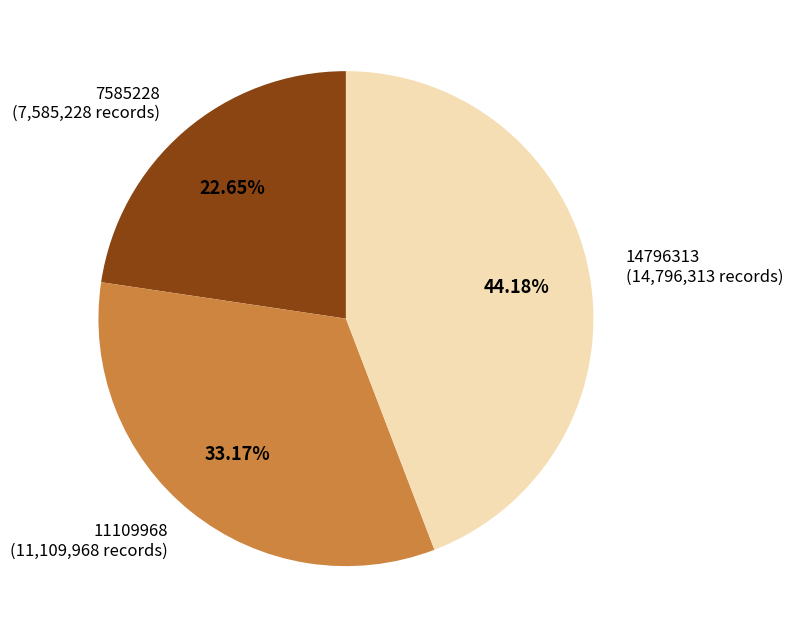

Rank the categories by value from lowest to highest.

7585228, 11109968, 14796313